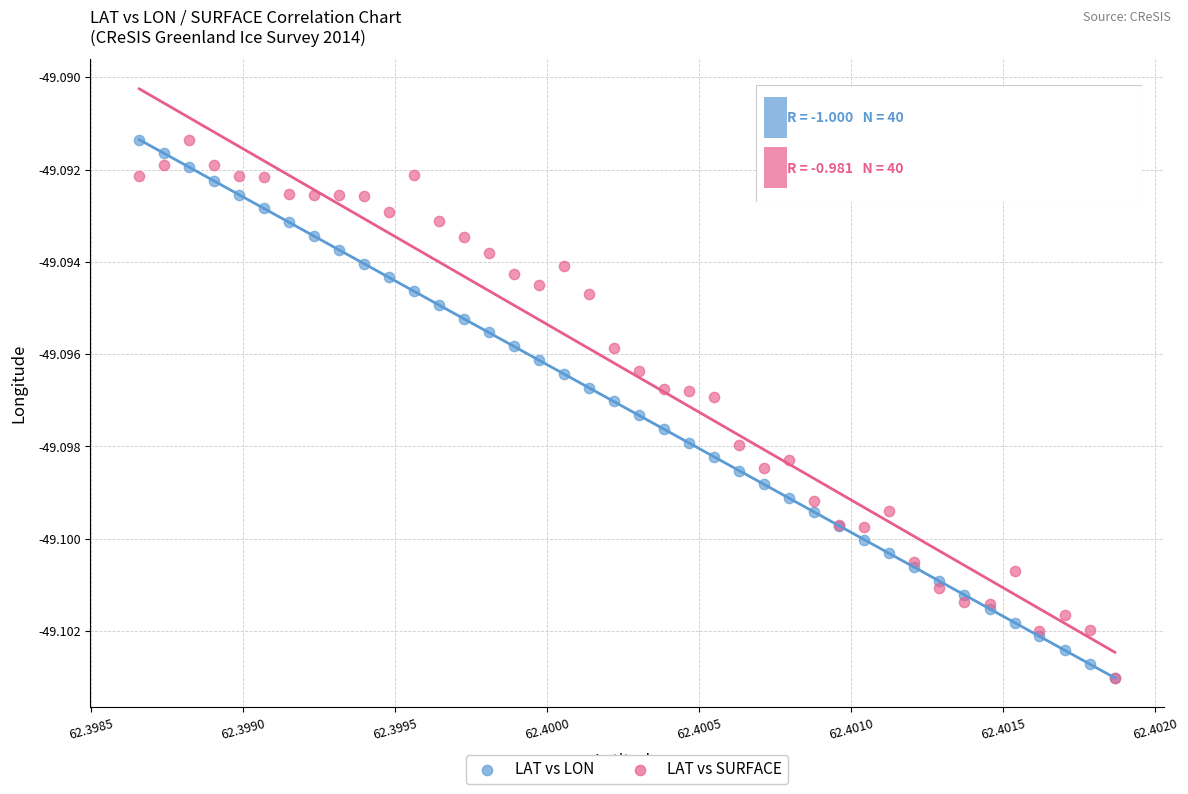

What are all the series names shown in the legend?

LAT vs LON, LAT vs SURFACE